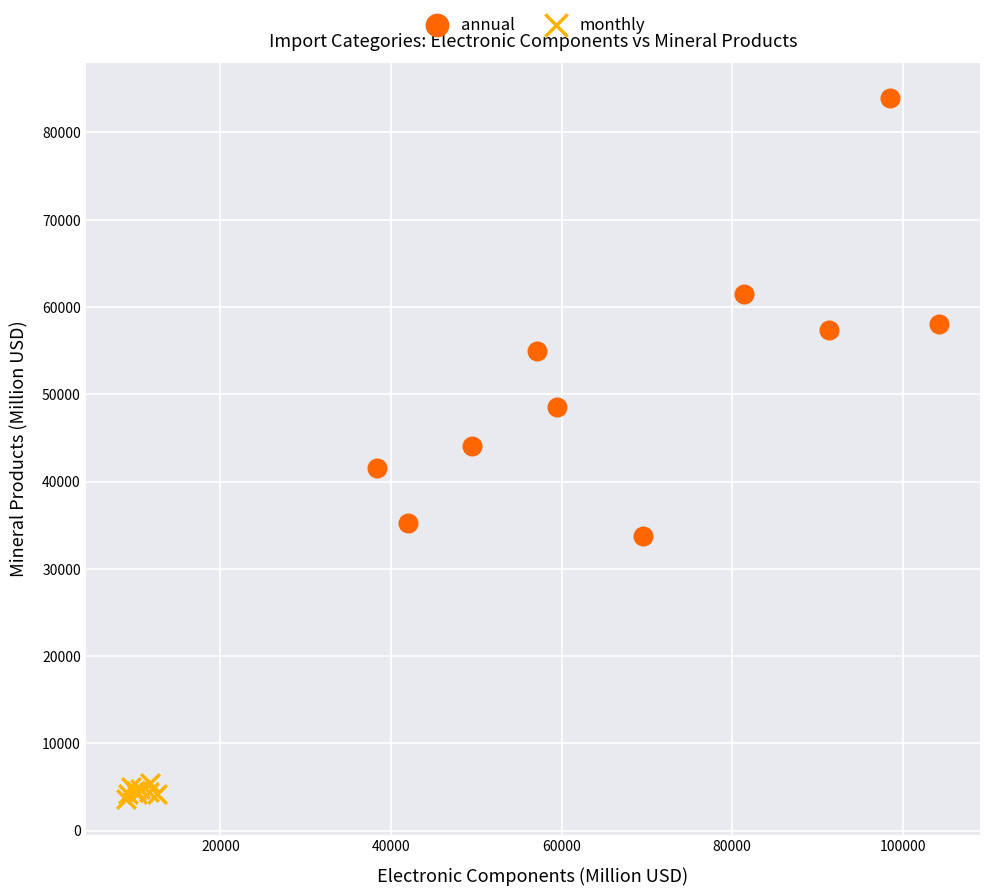

Which series contains the lowest Y value?

monthly